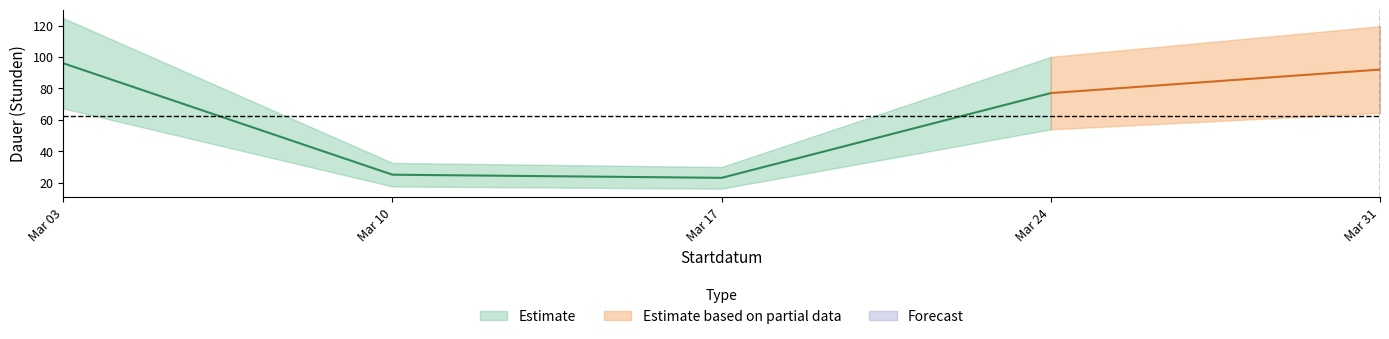

What is the ratio of the value at 2024-03-24 to the value at 2024-03-10?

3.1